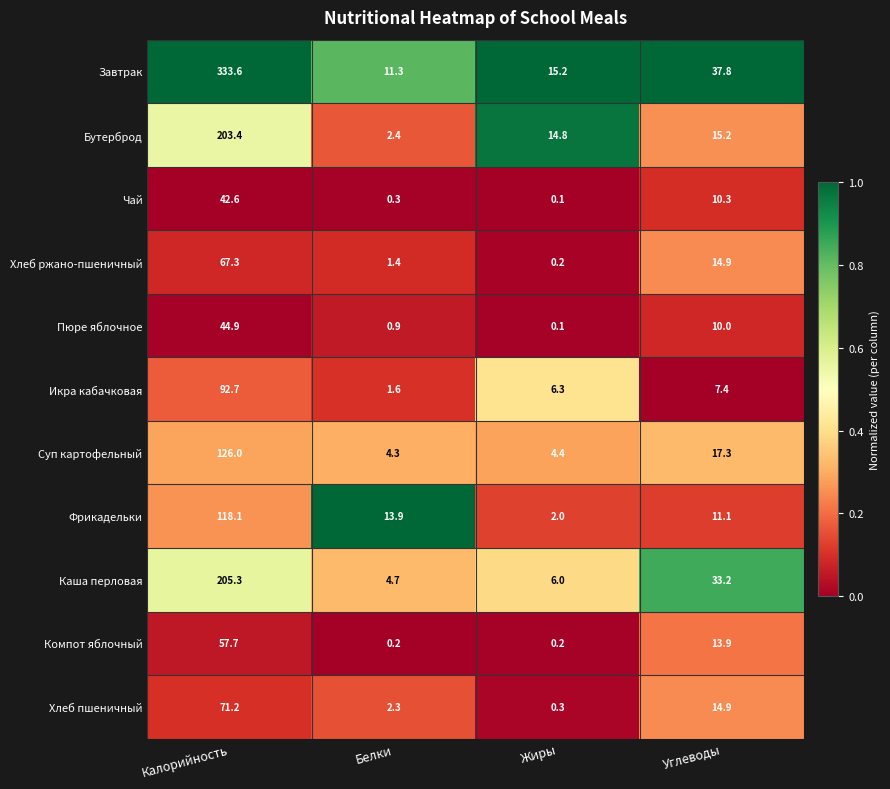

Rank the series by their maximum value, from highest to lowest.

Завтрак, Каша перловая, Бутерброд, Суп картофельный, Фрикадельки, Икра кабачковая, Хлеб пшеничный, Хлеб ржано-пшеничный, Компот яблочный, Пюре яблочное, Чай